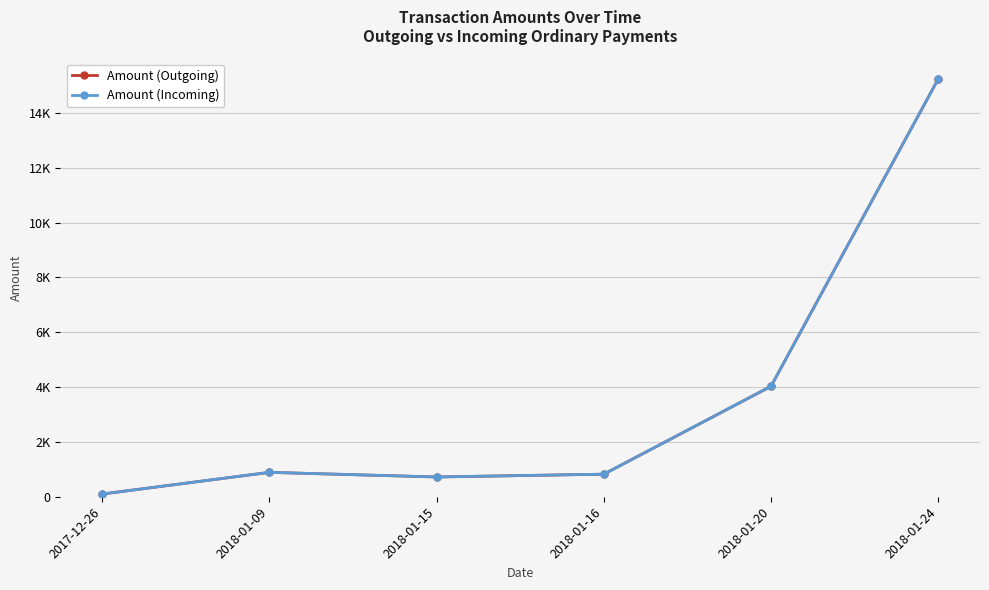

What is the maximum value shown in the chart?

15237.6